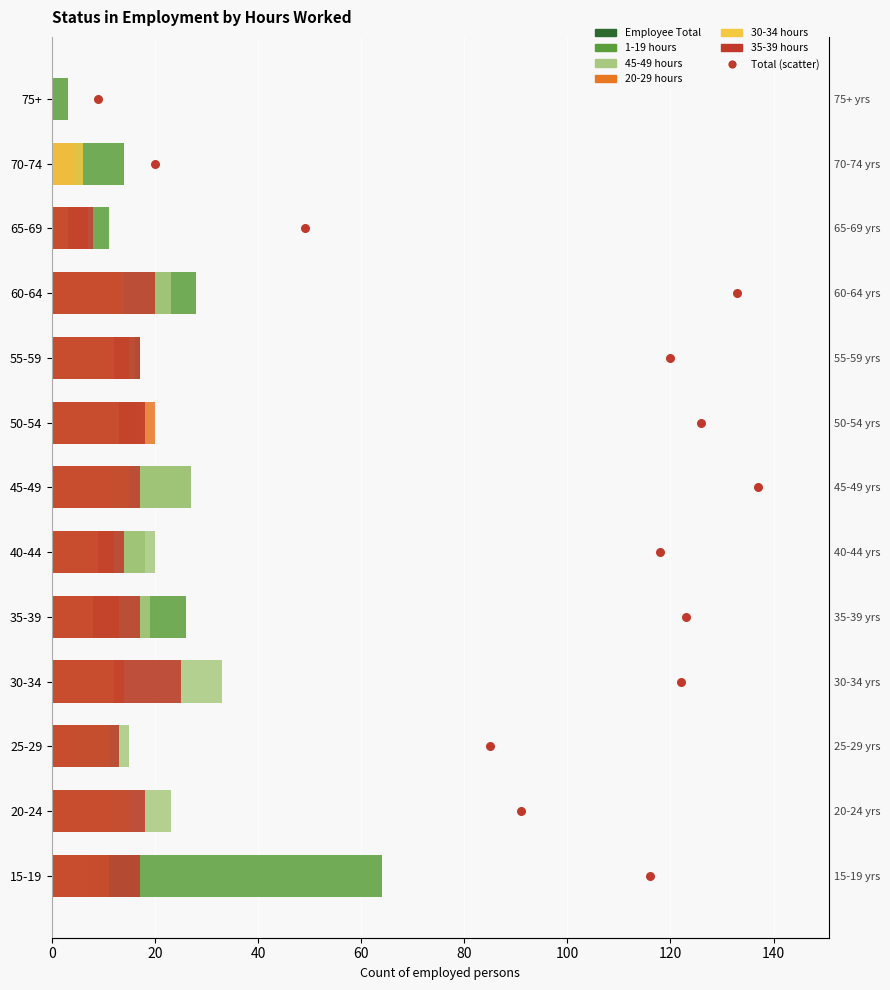

Which series has the largest Y range (max minus min)?

1-19 hours